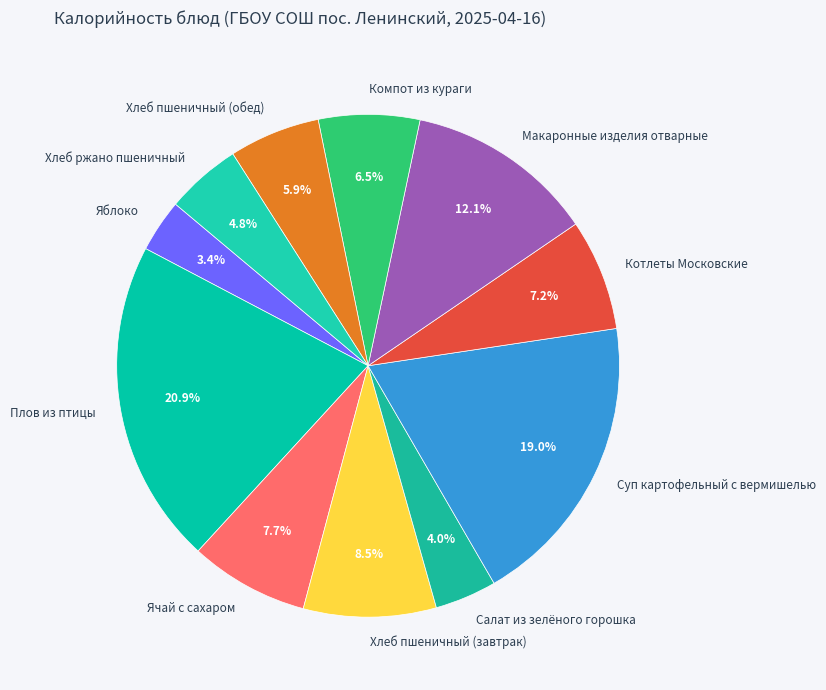

Rank the categories by value from highest to lowest.

Плов из птицы, Суп картофельный с вермишелью, Макаронные изделия отварные, Хлеб пшеничный (завтрак), Ячай с сахаром, Котлеты Московские, Компот из кураги, Хлеб пшеничный (обед), Хлеб ржано пшеничный, Салат из зелёного горошка, Яблоко